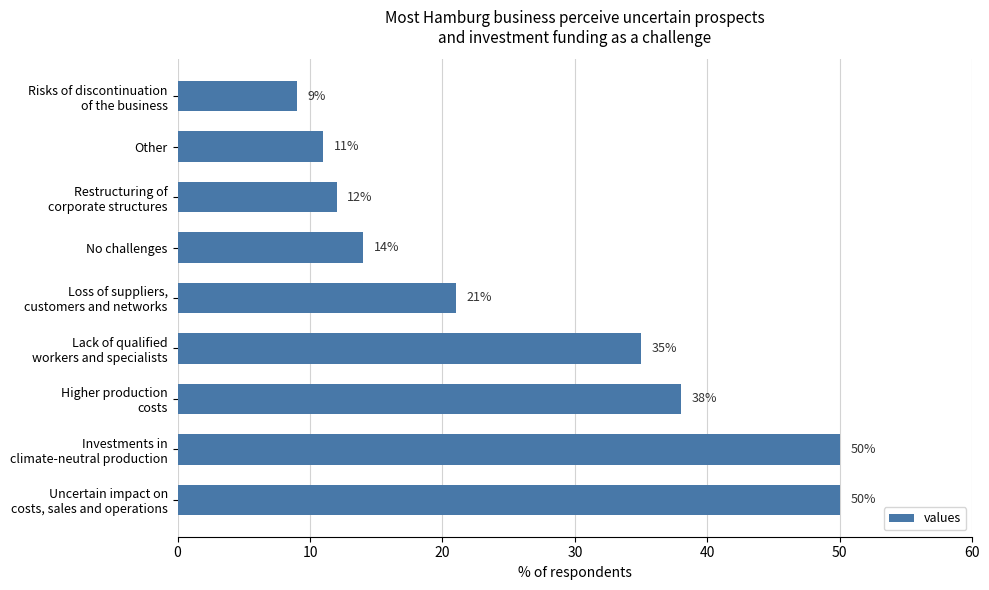

Is it true that the value at Other is 11?

True